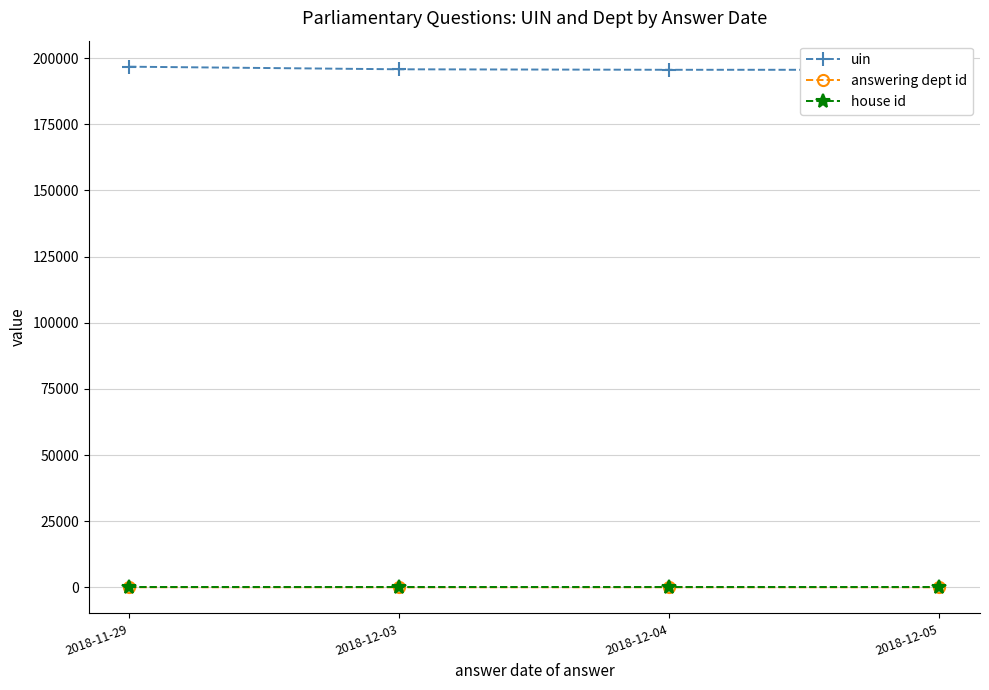

The value of uin at 2018-12-03 is 93209.8. True or false?

False